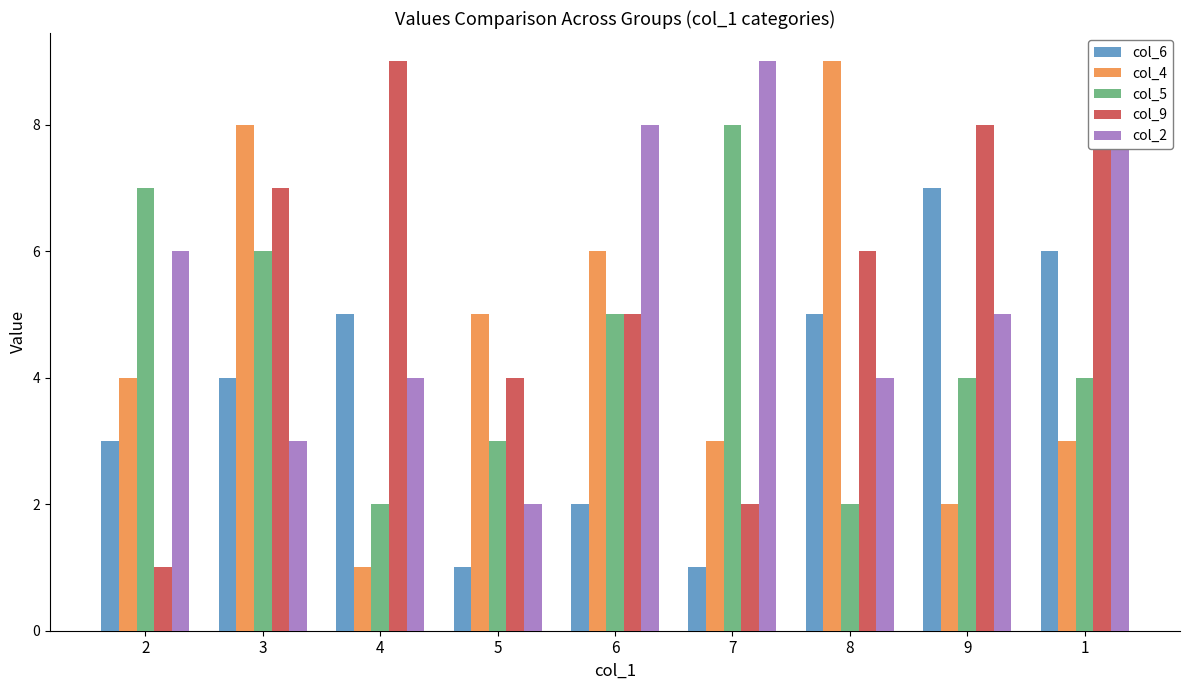

How many groups of bars are there?

9